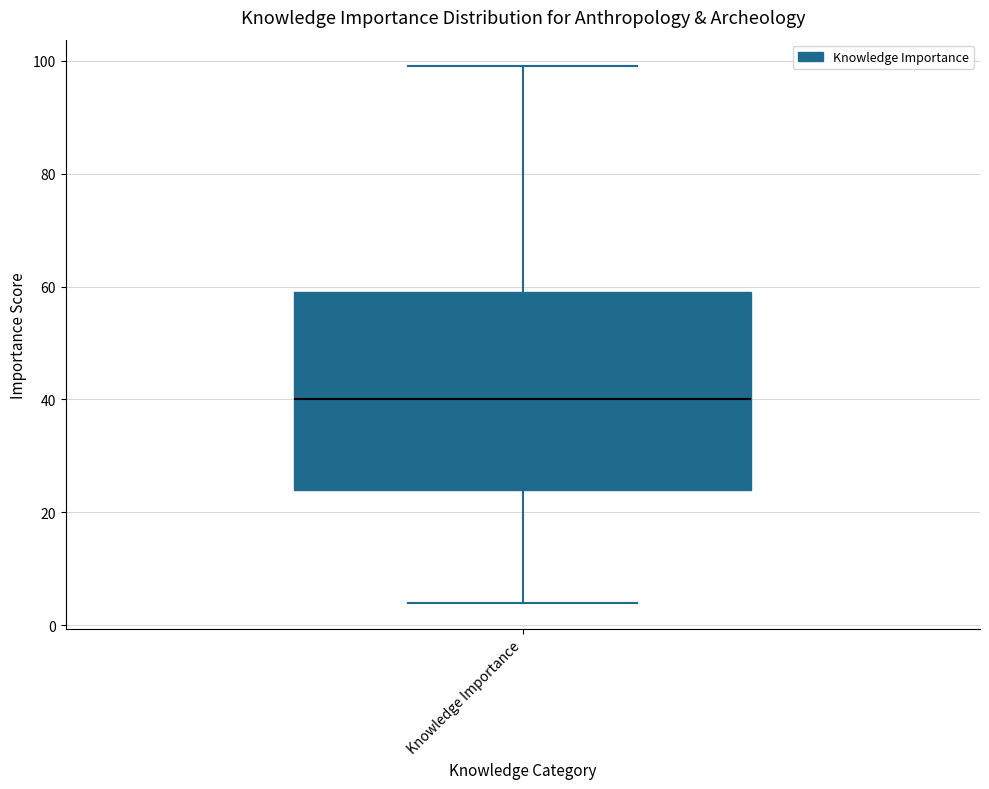

Where is the upper edge of the box for Knowledge Importance on the y-axis? The values are not printed on the chart, so give them approximately, as read against the axis.

60